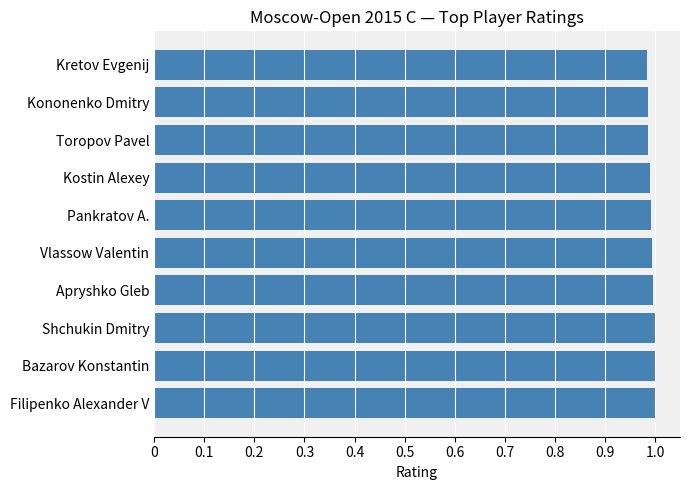

What is the sum of all values?

9.9